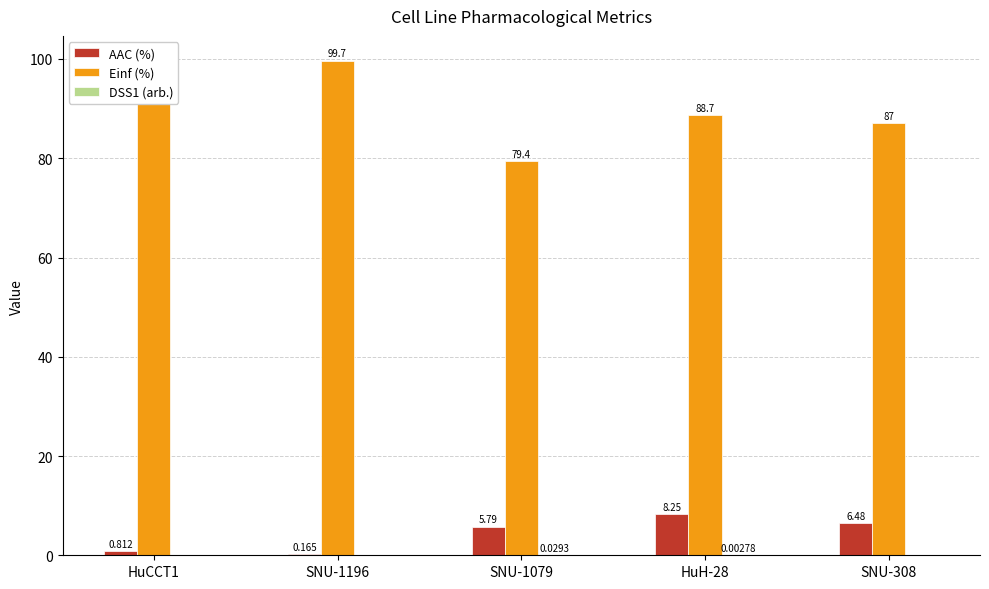

The Einf (%) series shows 122.5 at SNU-1079. True or false?

False